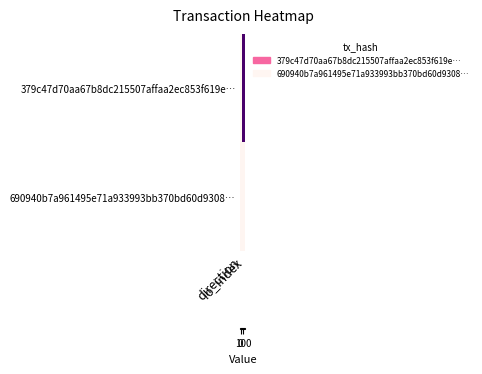

What is the spread (max minus min) of values at direction?

2